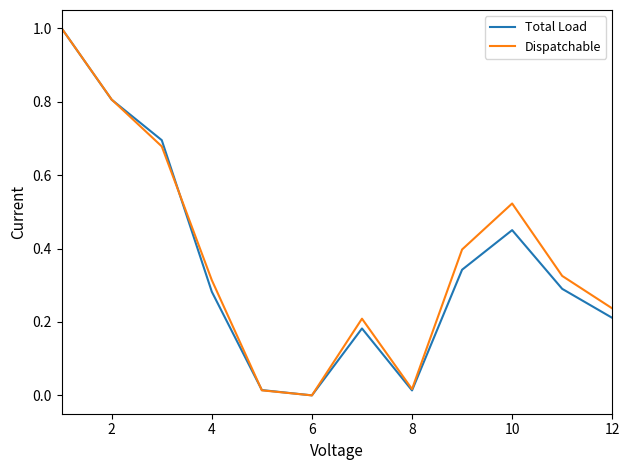

What is the maximum value shown in the chart?

1.0